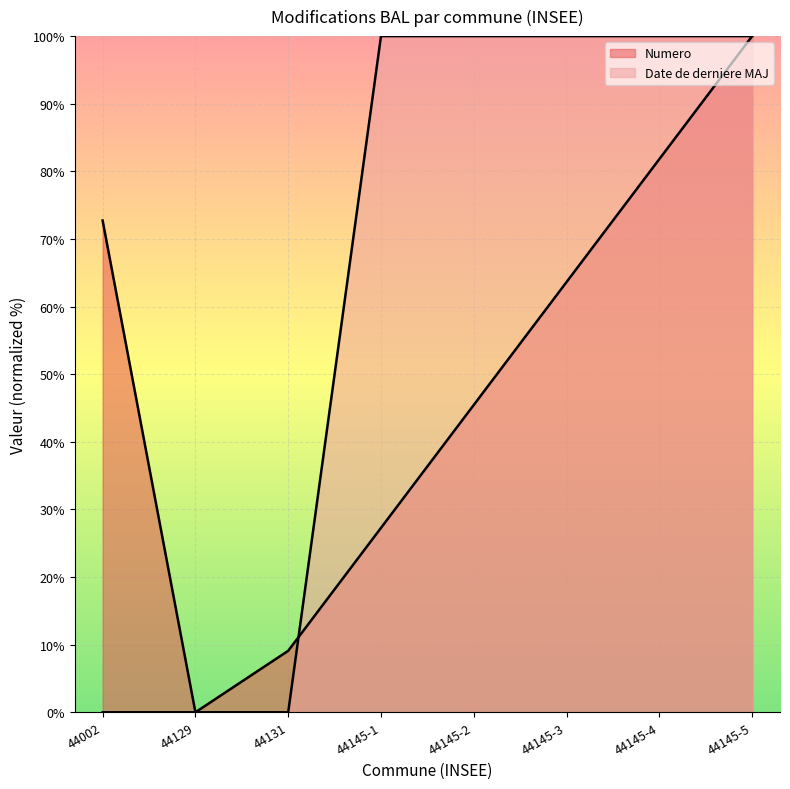

List the series in order of their overall mean, lowest first.

Numero, Date de derniere MAJ